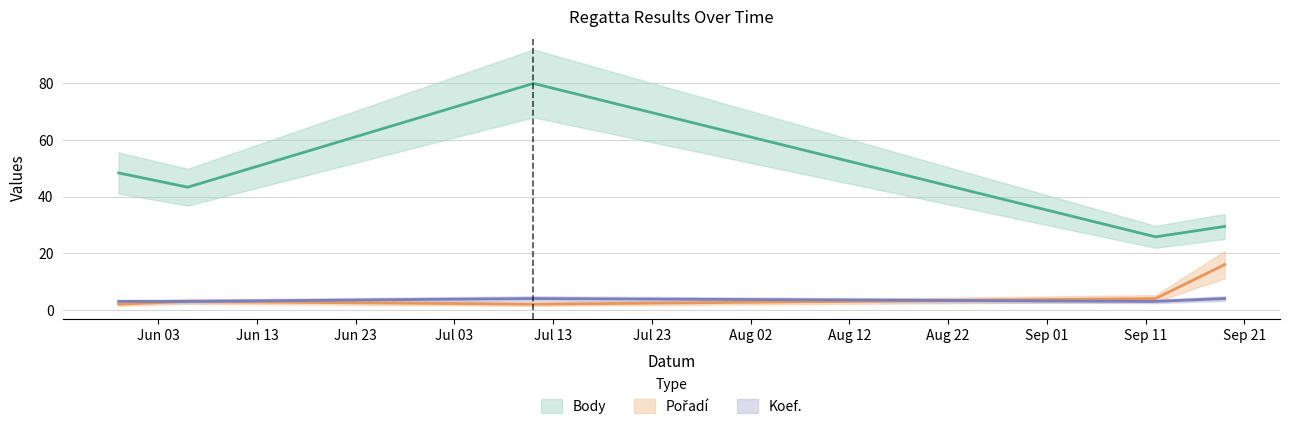

Which series has the largest total across all categories?

Body